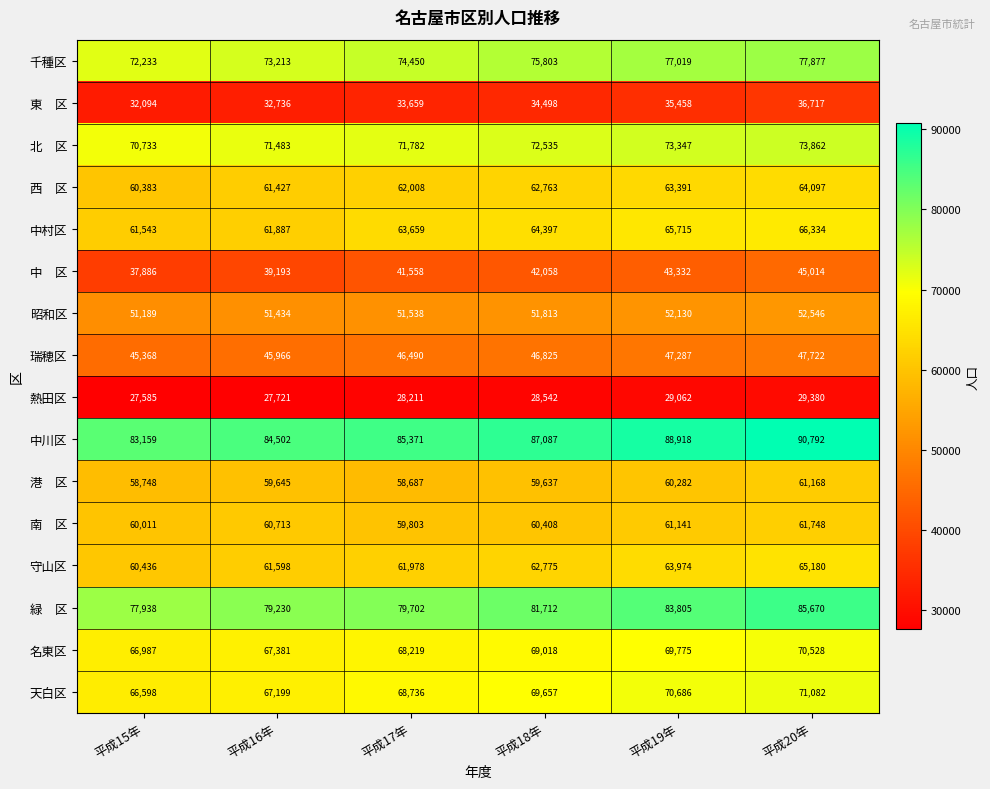

What is the difference between the highest and lowest values at 平成17年?

57160